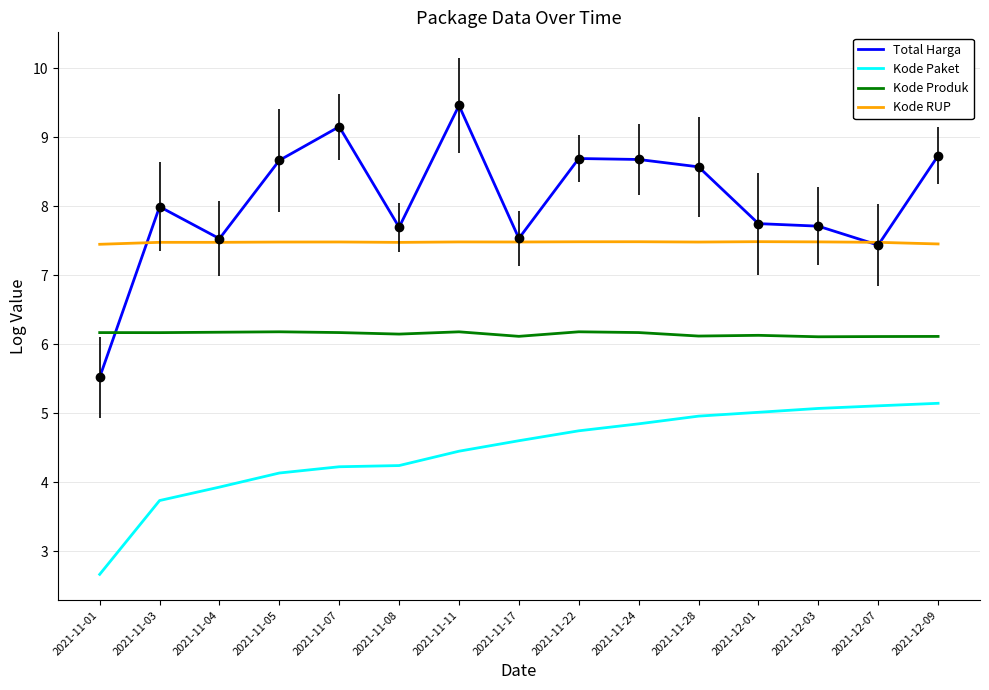

The Total Harga series shows 8.7 at 2021-11-05. True or false?

True